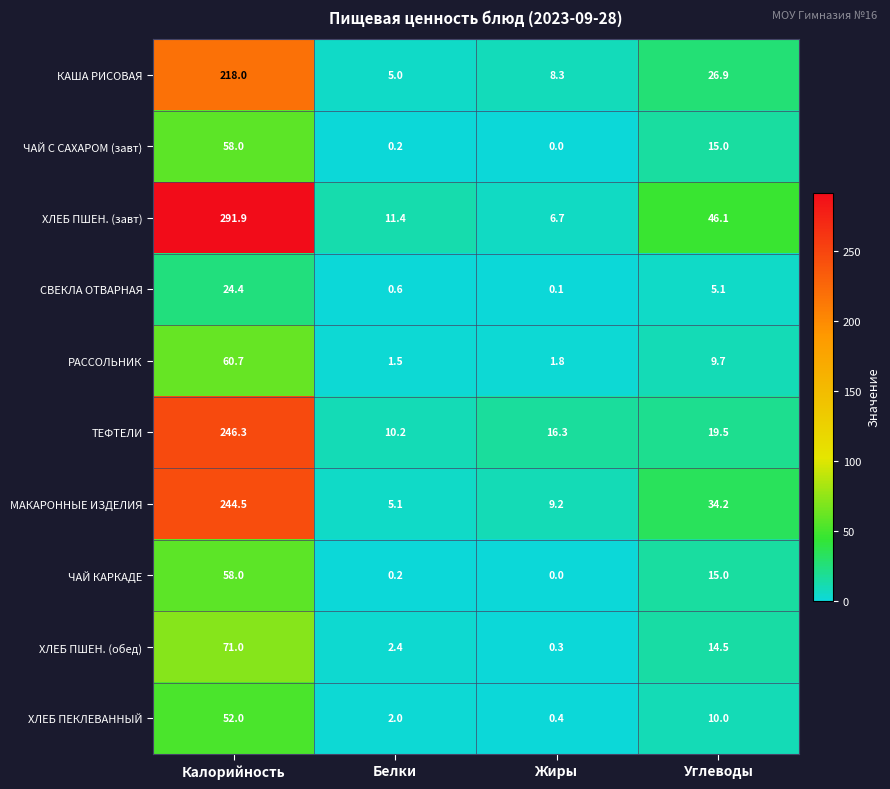

Between Белки and Углеводы, which series saw the biggest shift?

ХЛЕБ ПШЕН. (завт)